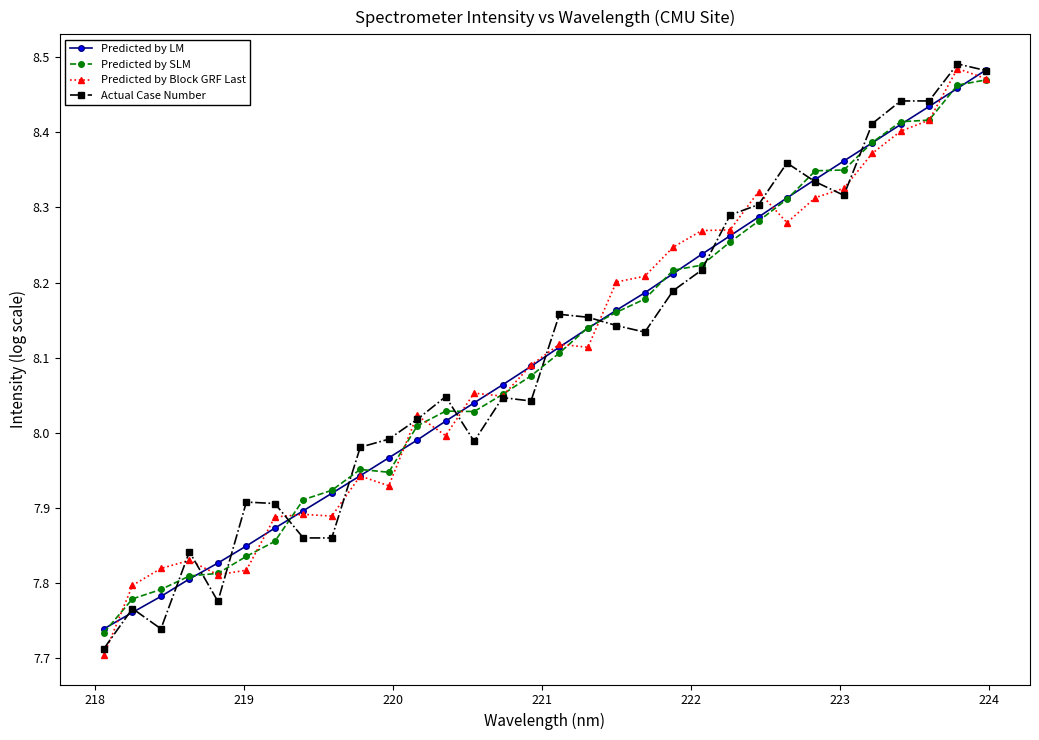

At how many categories does at least one series exceed 7?

32